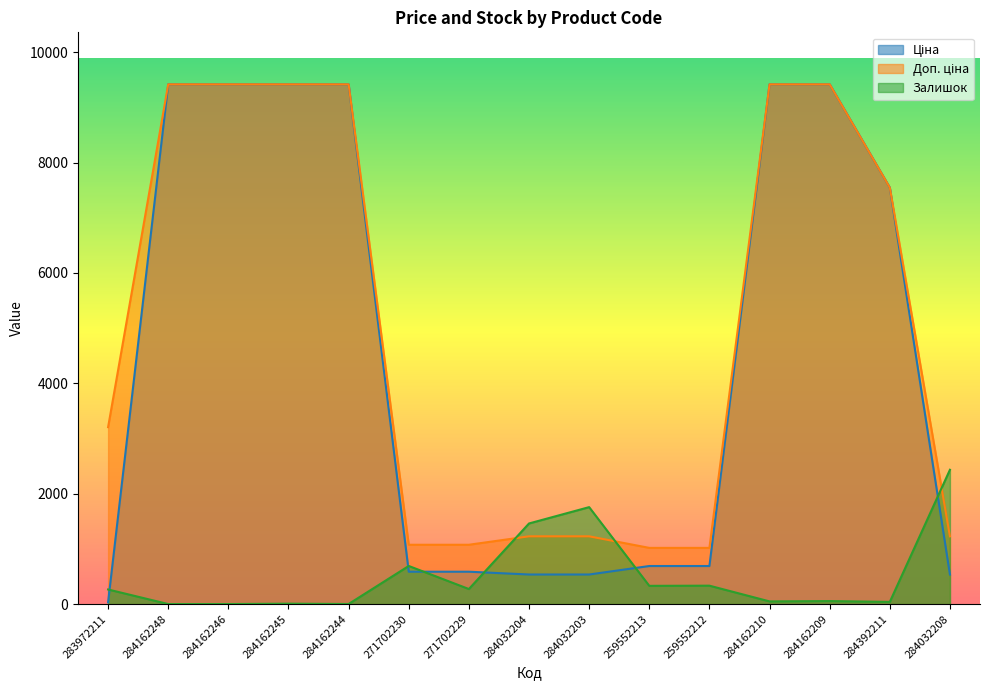

What is the sum of all Ціна values?

68235.5